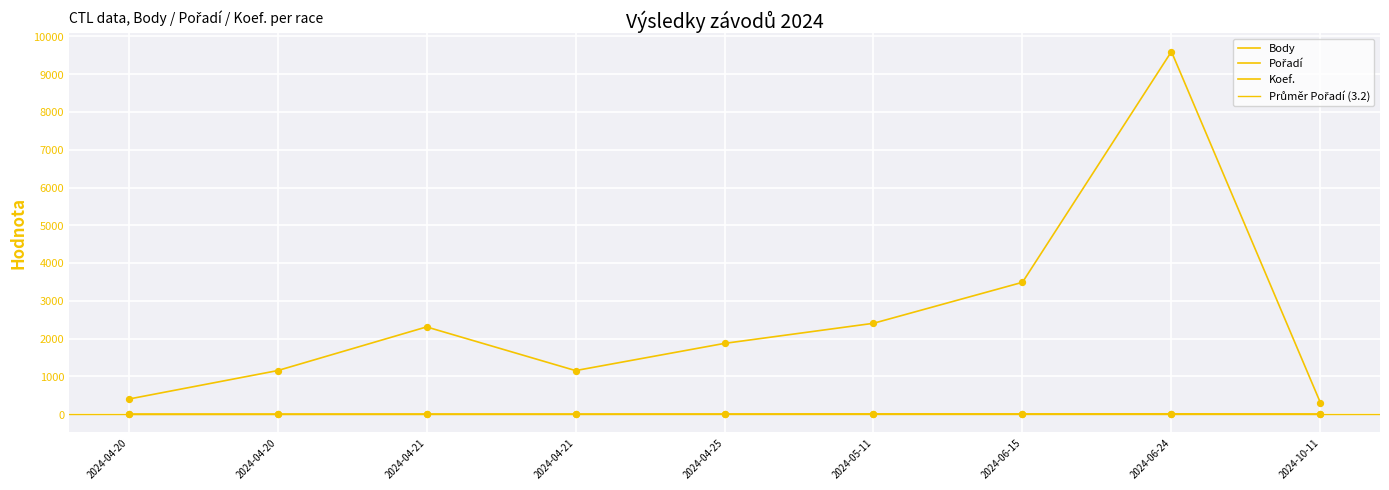

What is the total value across all series at 2024-04-21?

2317